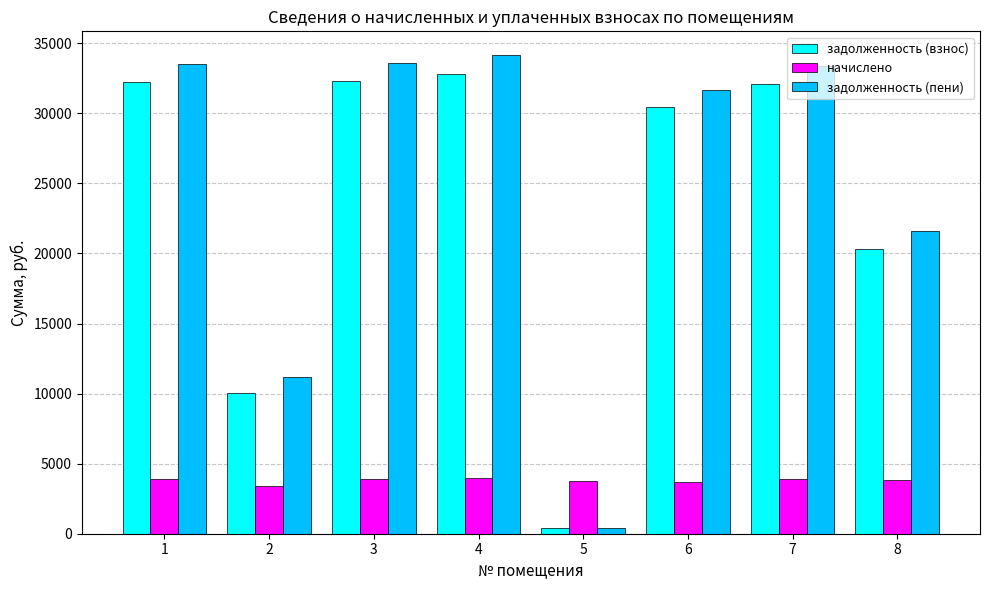

How many data points does each series have?

8